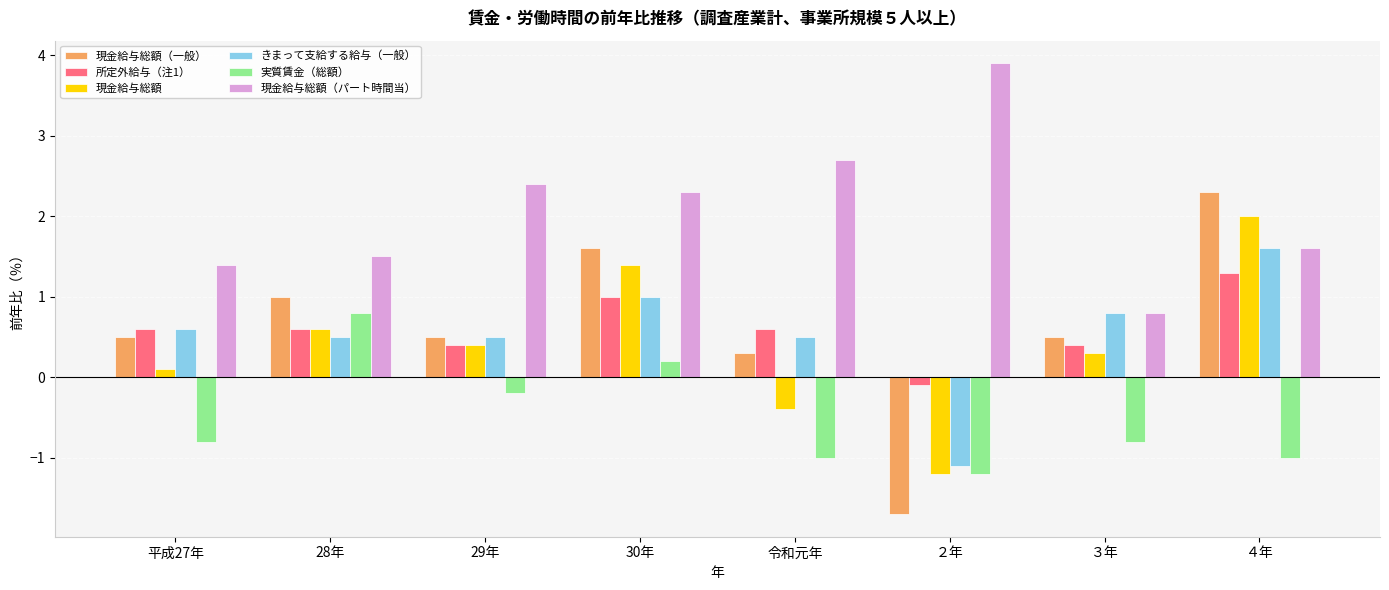

Which series has the largest total across all categories?

現金給与総額（パート時間当）